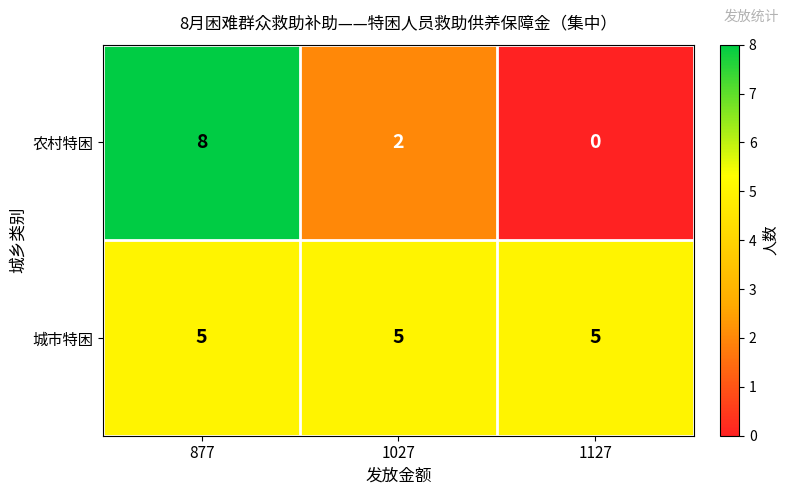

Which series changed the most between 877 and 1027?

农村特困